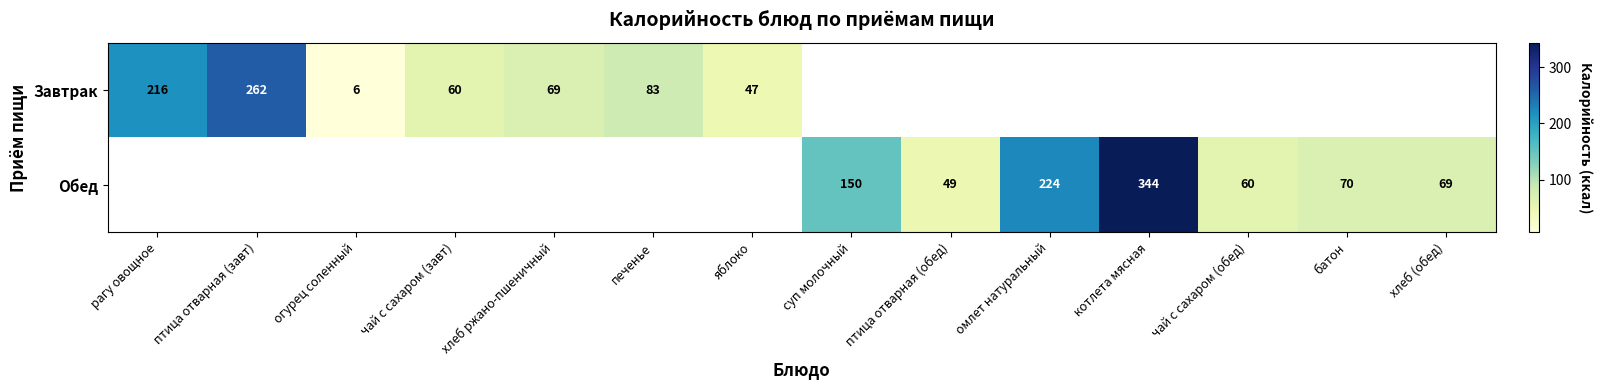

What is the difference between the Завтрак values at чай с сахаром (завт) and рагу овощное?

156